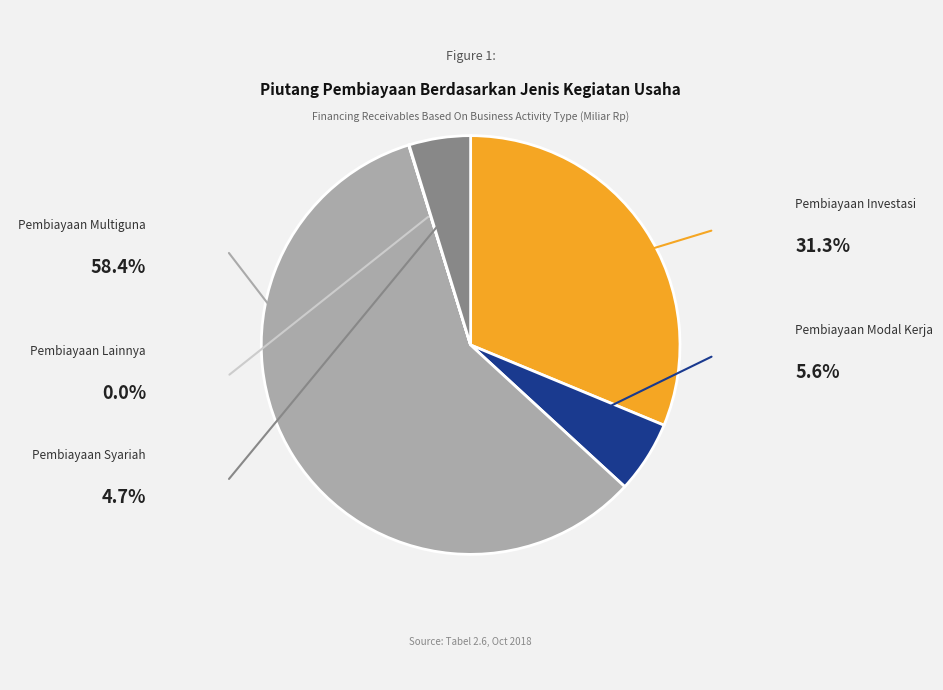

The Pembiayaan Lainnya slice represents 6% of the pie. True or false?

False